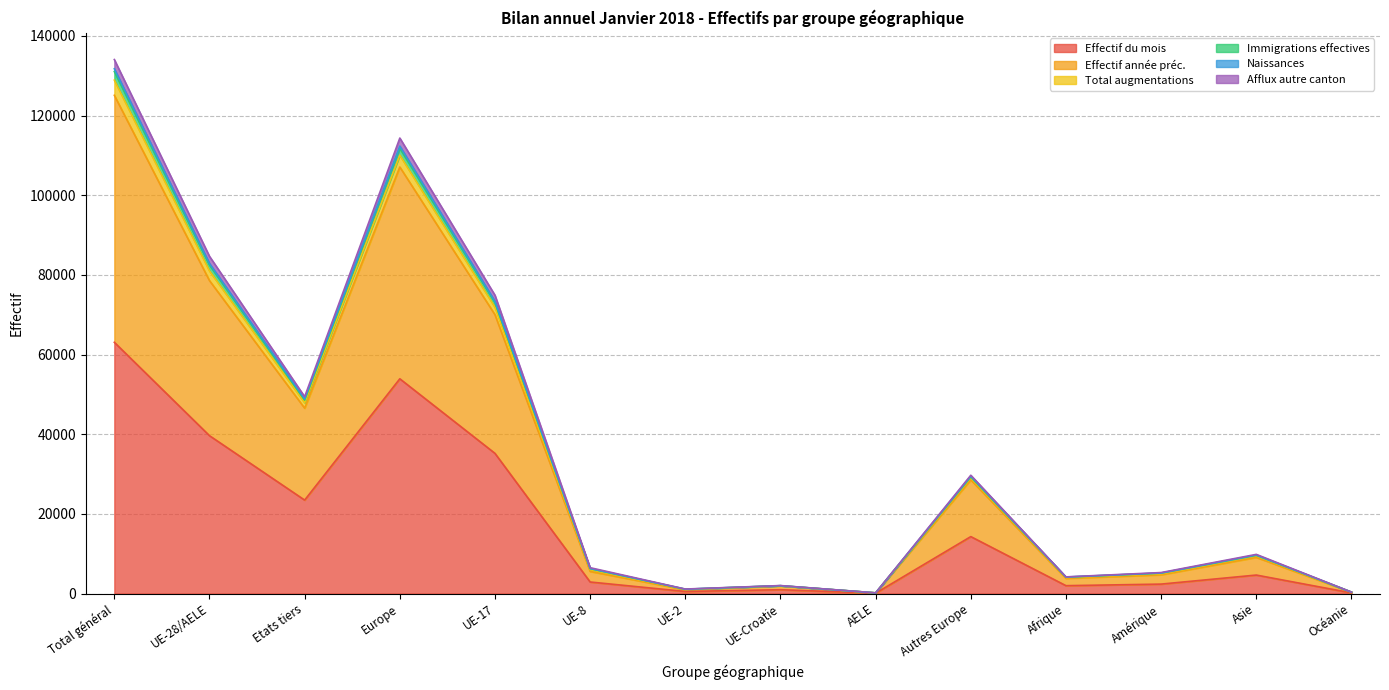

At which label does Effectif du mois reach its peak?

Total général